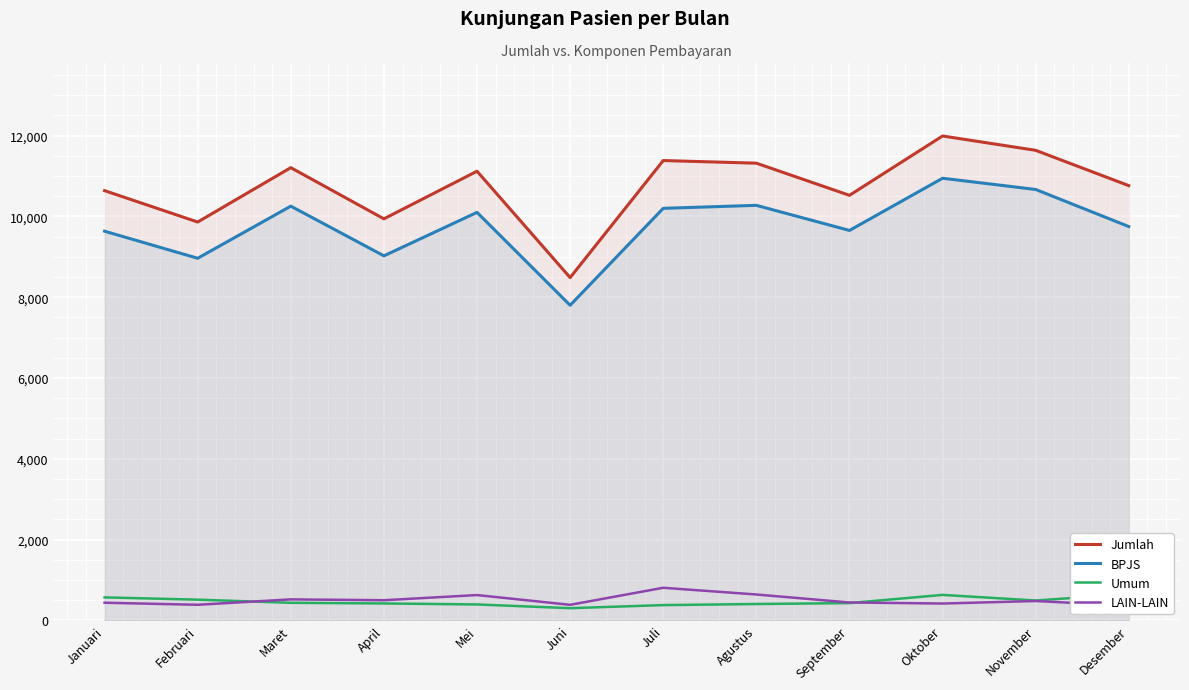

Reading left to right, extract all data points from this chart.

Jumlah: Januari=10638	Februari=9861	Maret=11207	April=9940	Mei=11119	Juni=8485	Juli=11383	Agustus=11318	September=10522	Oktober=11991	November=11636	Desember=10762
BPJS: Januari=9634	Februari=8964	Maret=10254	April=9024	Mei=10100	Juni=7800	Juli=10200	Agustus=10274	September=9653	Oktober=10945	November=10667	Desember=9749
Umum: Januari=568	Februari=512	Maret=434	April=418	Mei=393	Juni=301	Juli=377	Agustus=404	September=427	Oktober=630	November=491	Desember=650
LAIN-LAIN: Januari=436	Februari=385	Maret=519	April=498	Mei=626	Juni=384	Juli=806	Agustus=640	September=442	Oktober=416	November=478	Desember=363